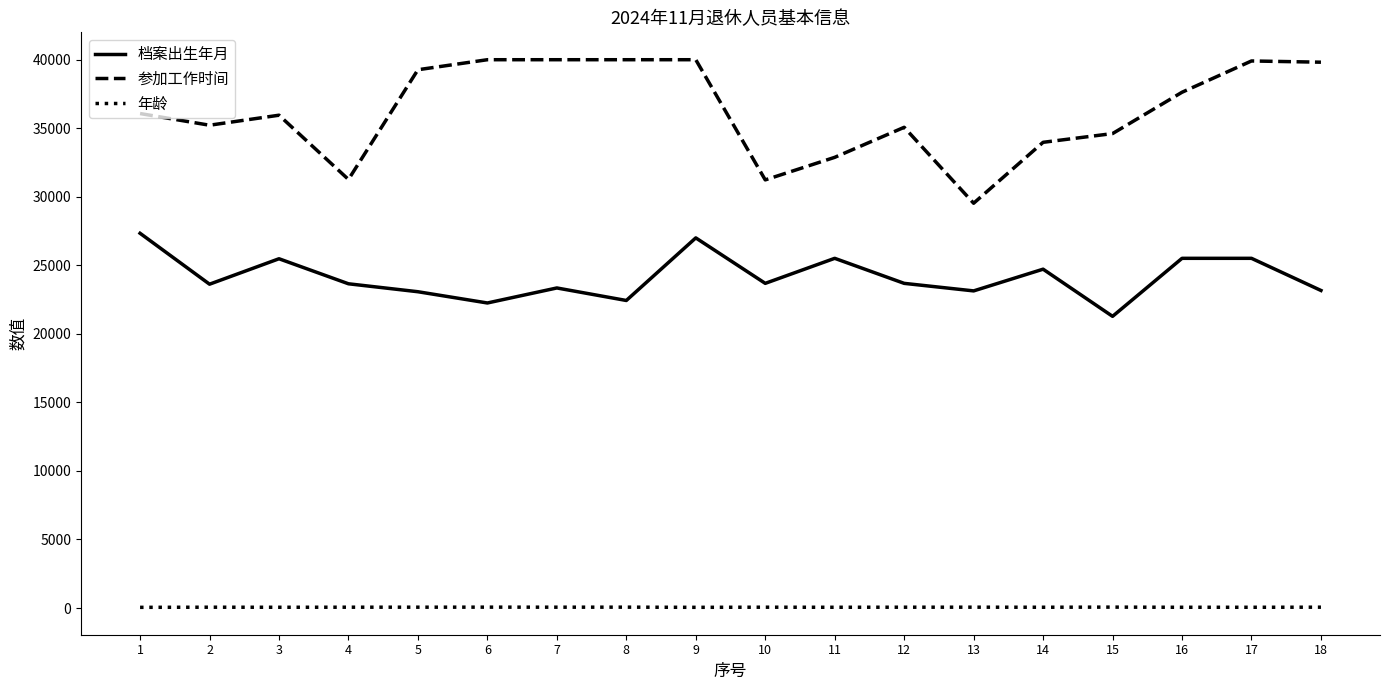

The value of 档案出生年月 at 8 is 22433. True or false?

True